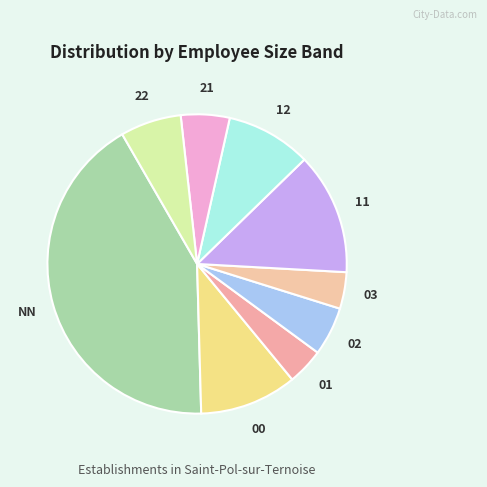

True or false: 03 accounts for 4% of the total.

True